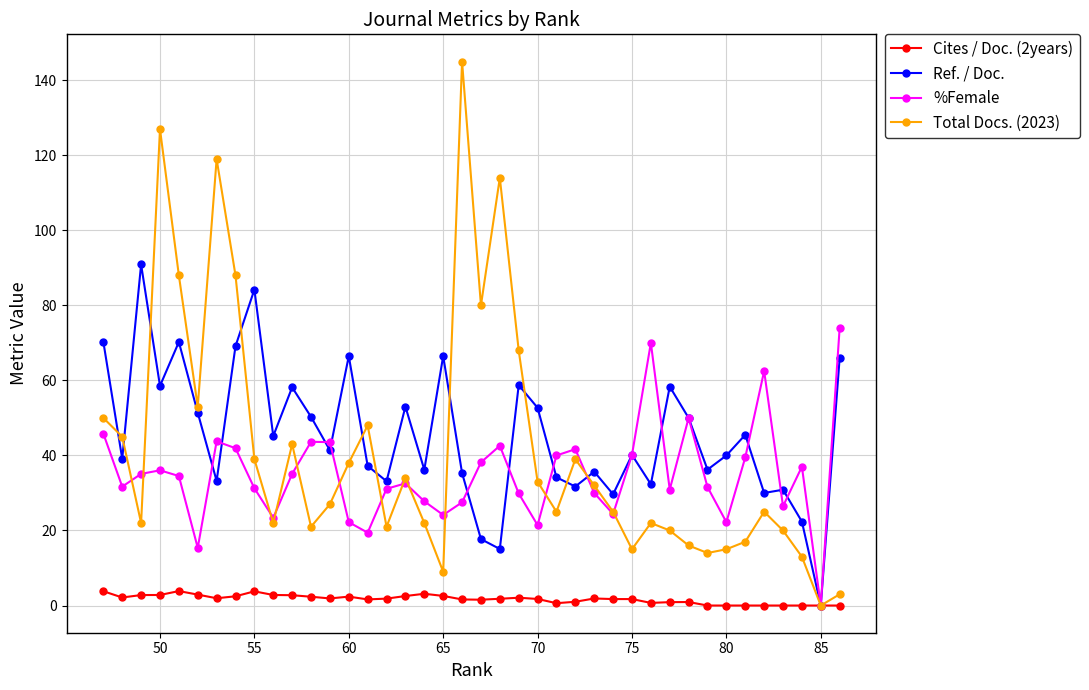

At how many categories does at least one series exceed 56?

18